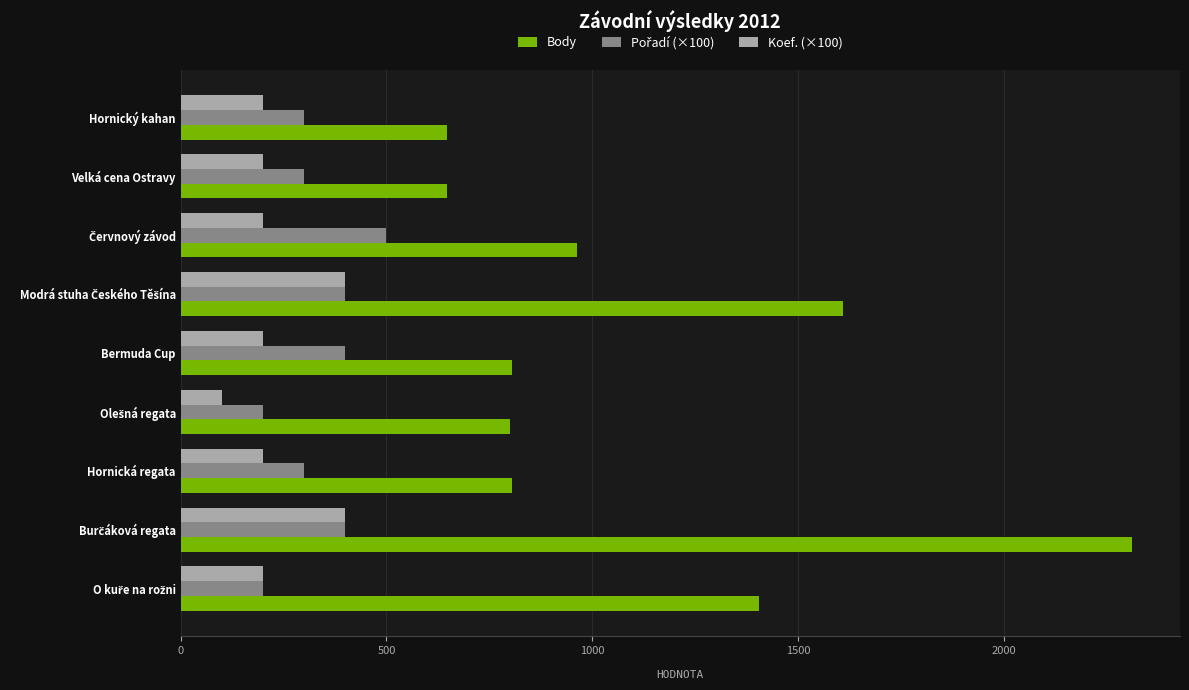

What is the sum of all Body values?

9988